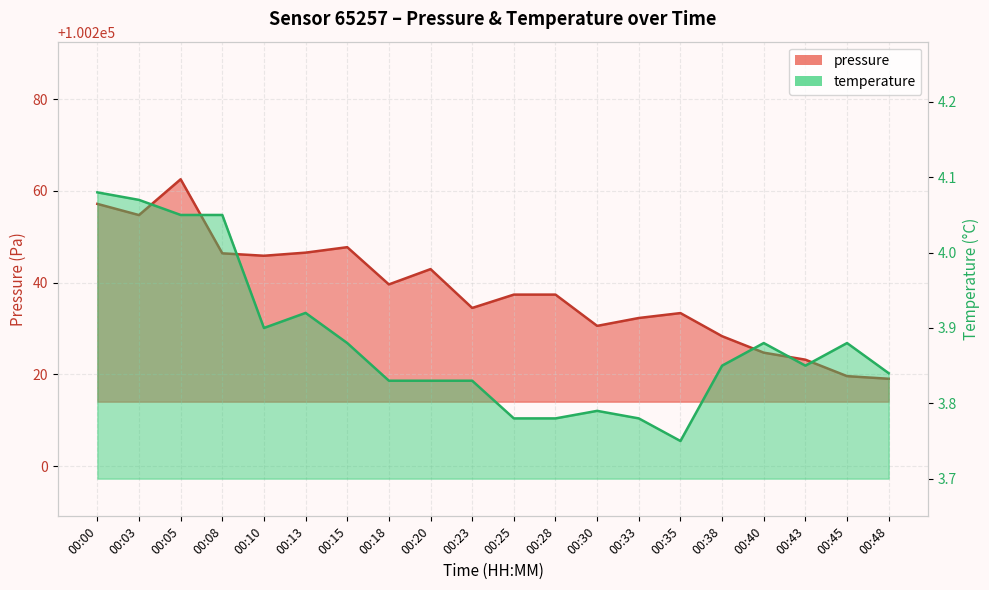

Does the chart display data point markers on the line(s)?

No